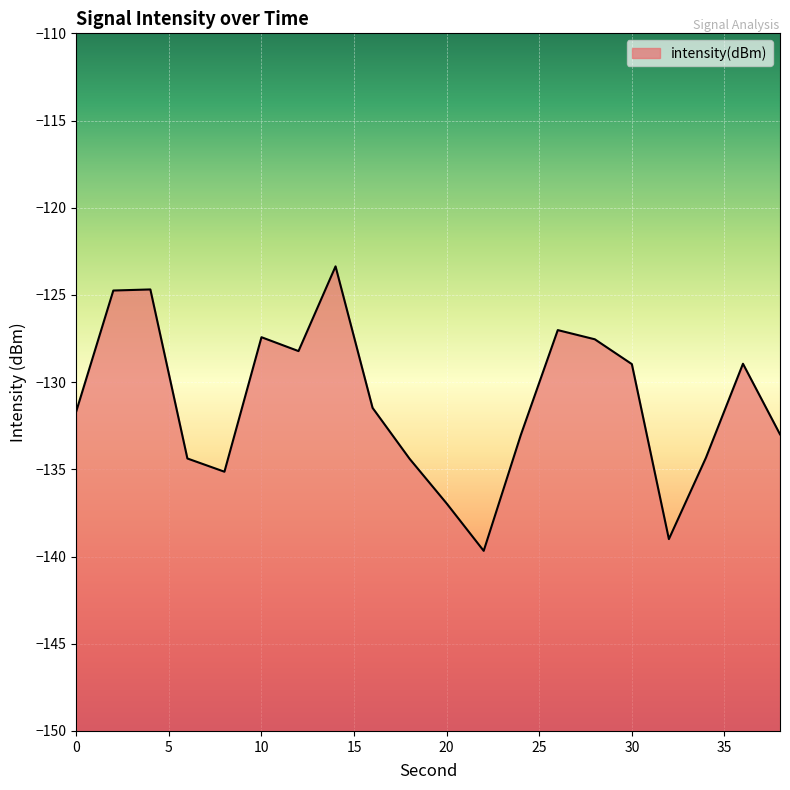

Which has a higher value, 30 or 22?

30